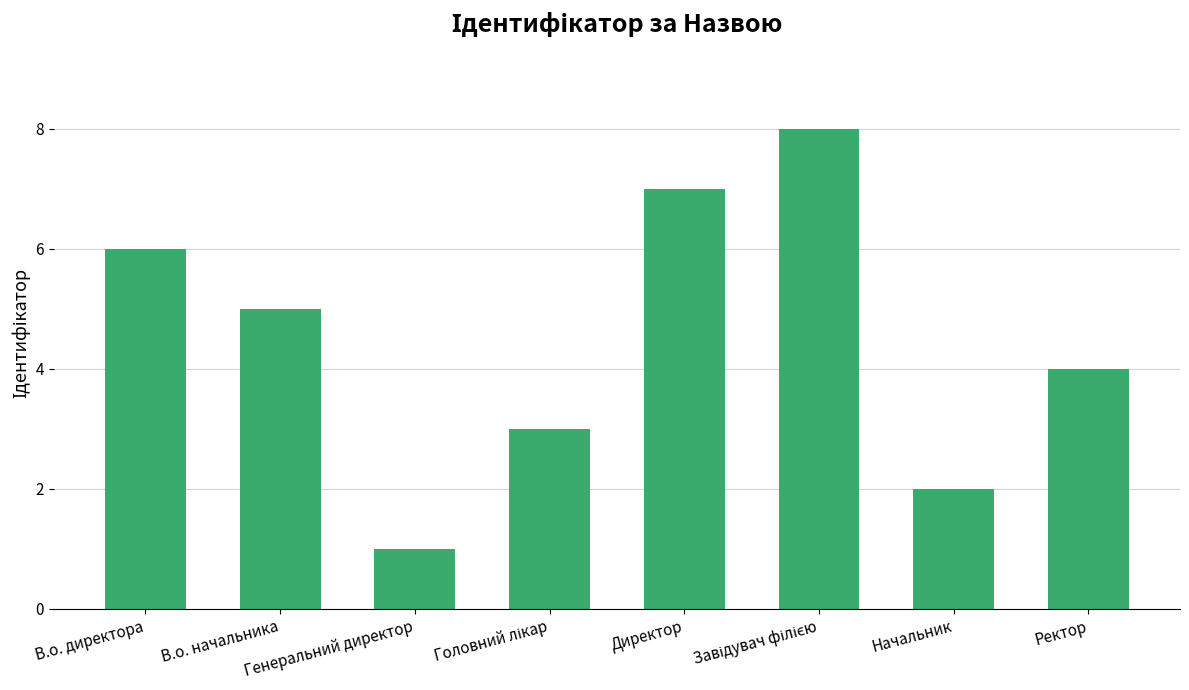

What is the label of the 4th bar from the right?

Директор